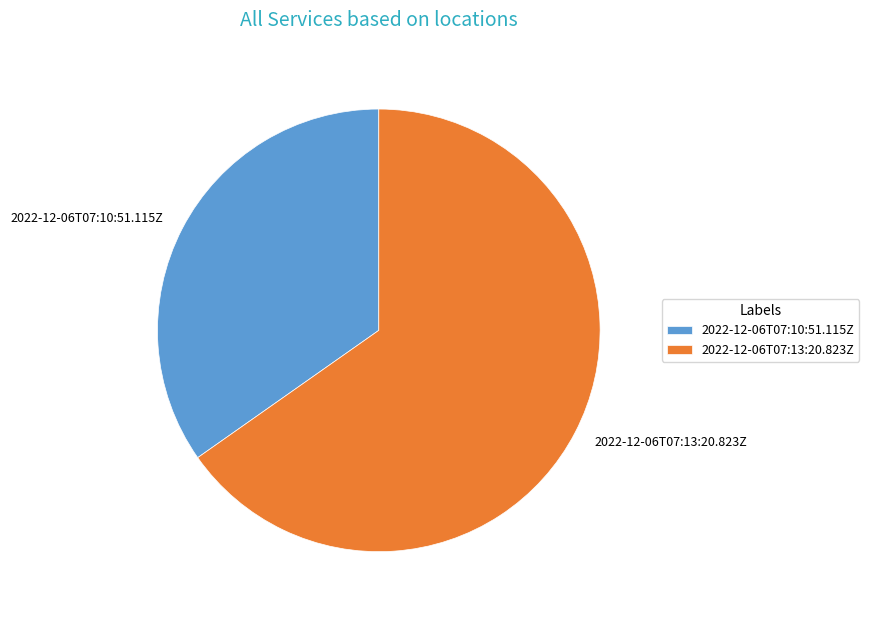

Is the sum of 2022-12-06T07:10:51.115Z and 2022-12-06T07:13:20.823Z greater than half?

Yes